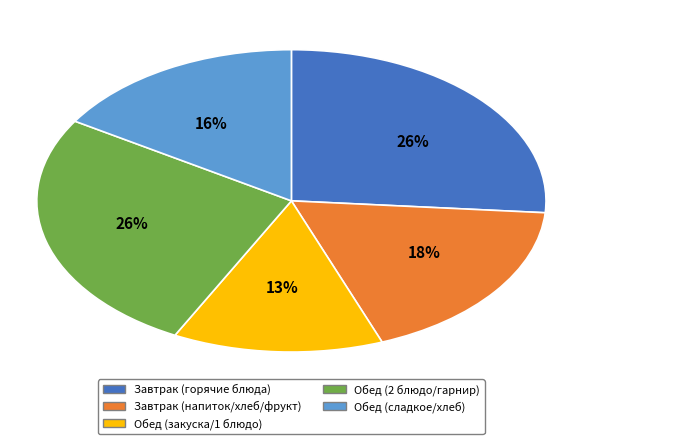

To the nearest percent, what is the difference between the largest and smallest slice percentages?

13%